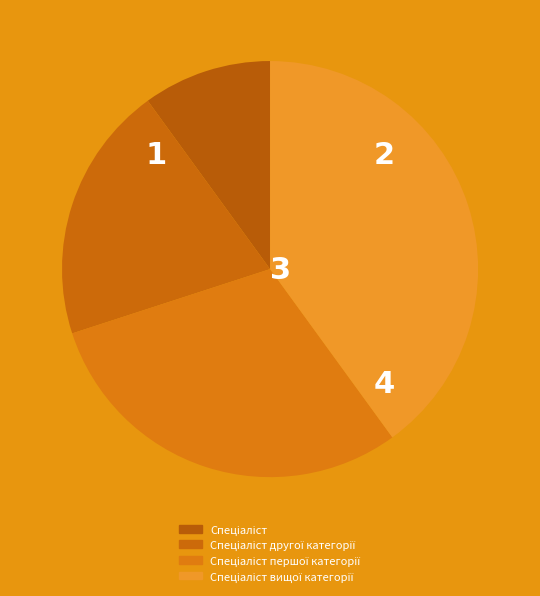

Which slice is the largest?

Спеціаліст вищої категорії